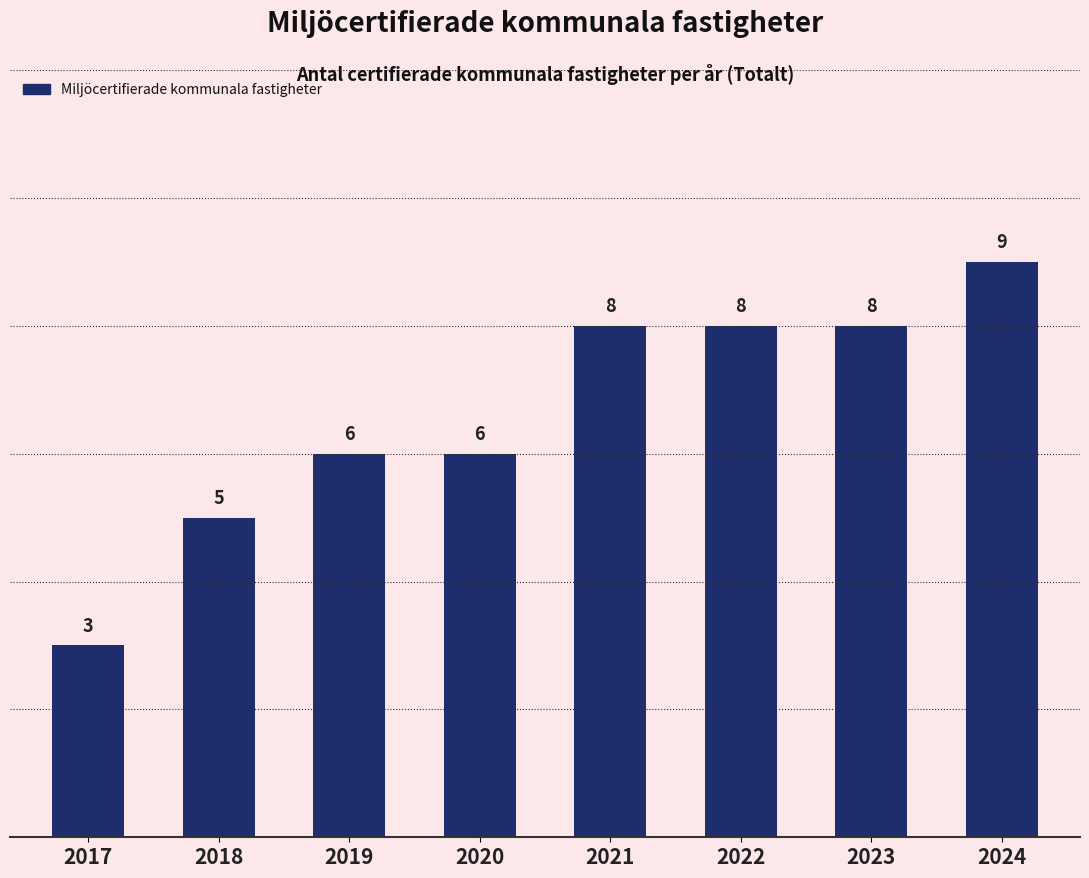

The chart shows a value of 9 at 2020. True or false?

False